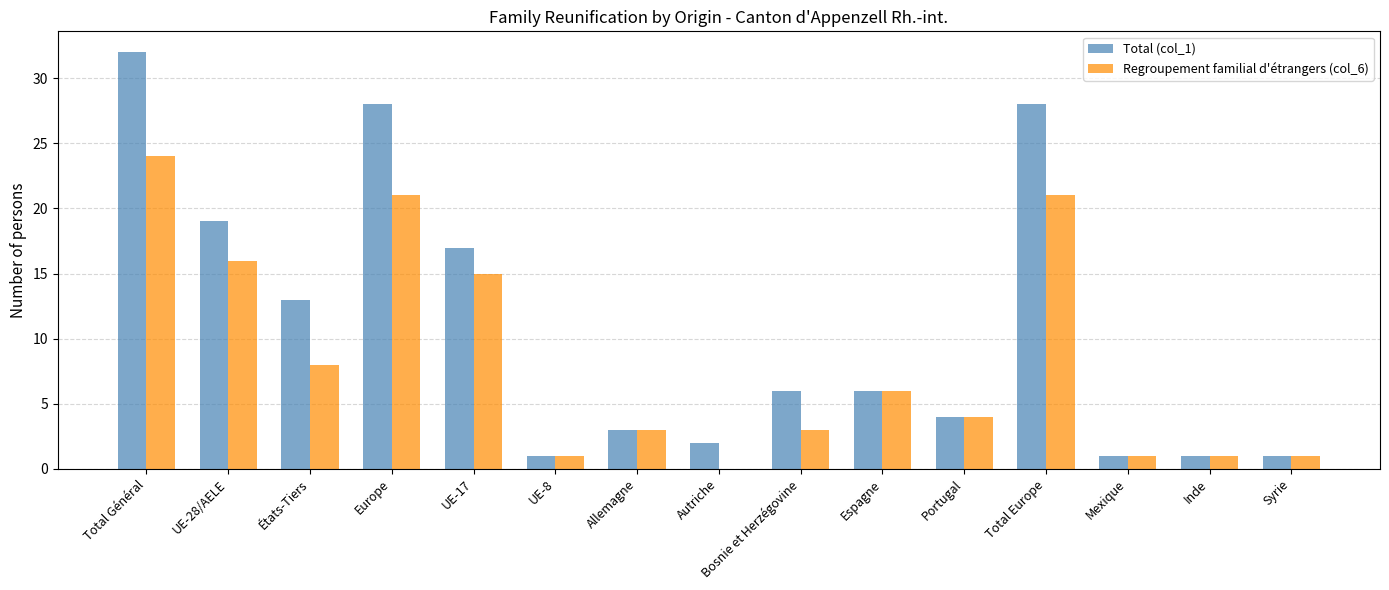

Reading left to right, list all the values displayed in this chart.

Total (col_1): 32	19	13	28	17	1	3	2	6	6	4	28	1	1	1
Regroupement familial d'étrangers (col_6): 24	16	8	21	15	1	3	0	3	6	4	21	1	1	1